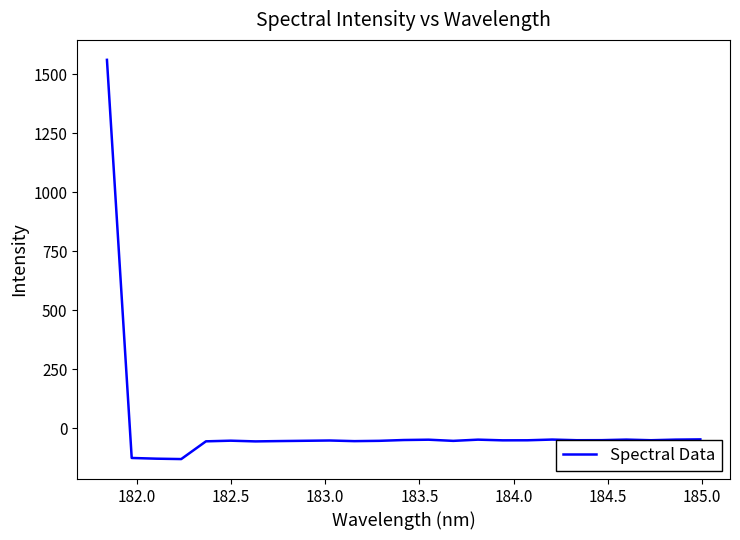

What is the minimum value shown in the chart?

-129.5